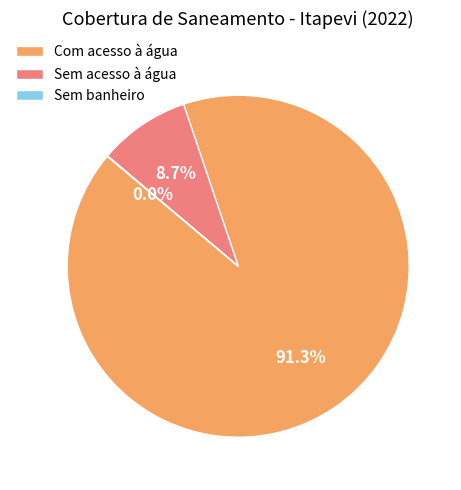

Is there a majority slice in this chart?

Yes